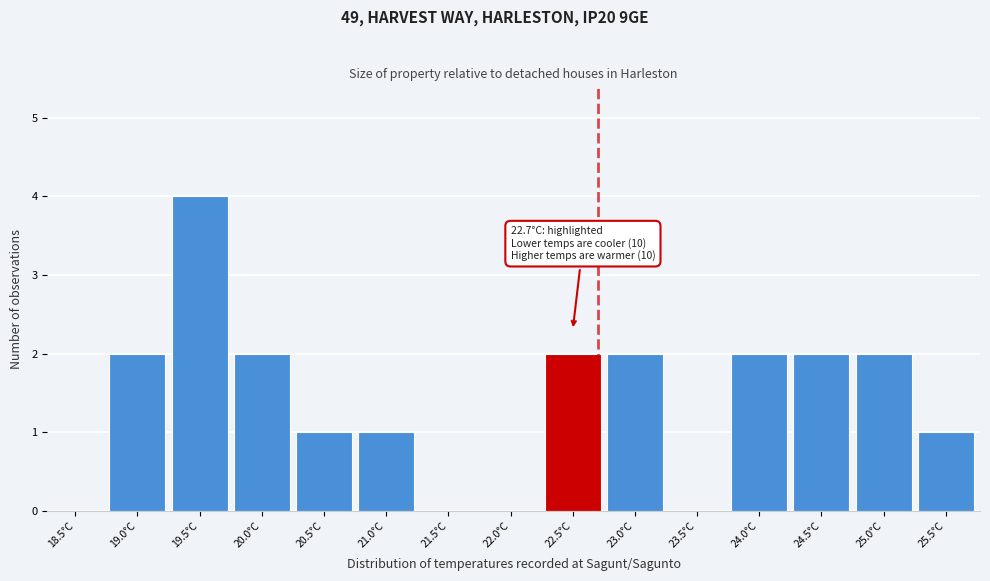

Reading left to right, transcribe all the data shown in this chart.

18.5°C=0	19.0°C=2	19.5°C=4	20.0°C=2	20.5°C=1	21.0°C=1	21.5°C=0	22.0°C=0	22.5°C=2	23.0°C=2	23.5°C=0	24.0°C=2	24.5°C=2	25.0°C=2	25.5°C=1